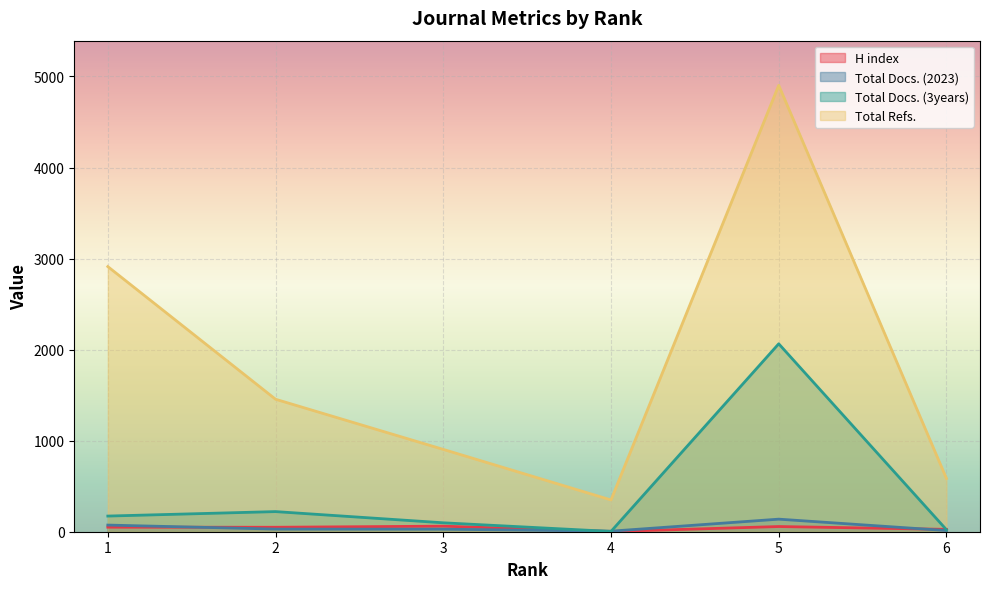

Between 2 and 6, which is larger?

2